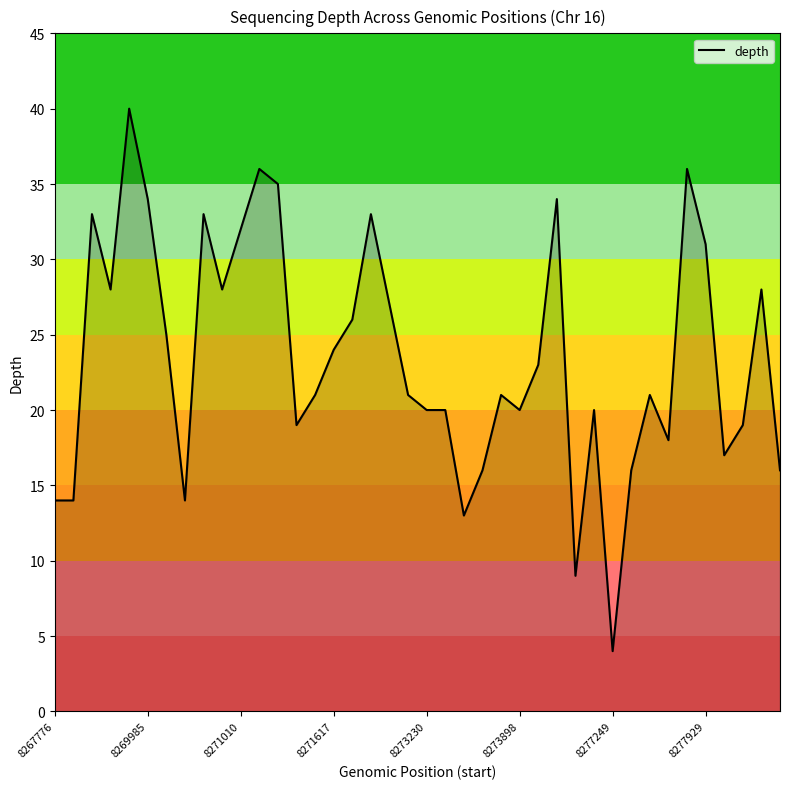

What is the smallest value displayed?

4